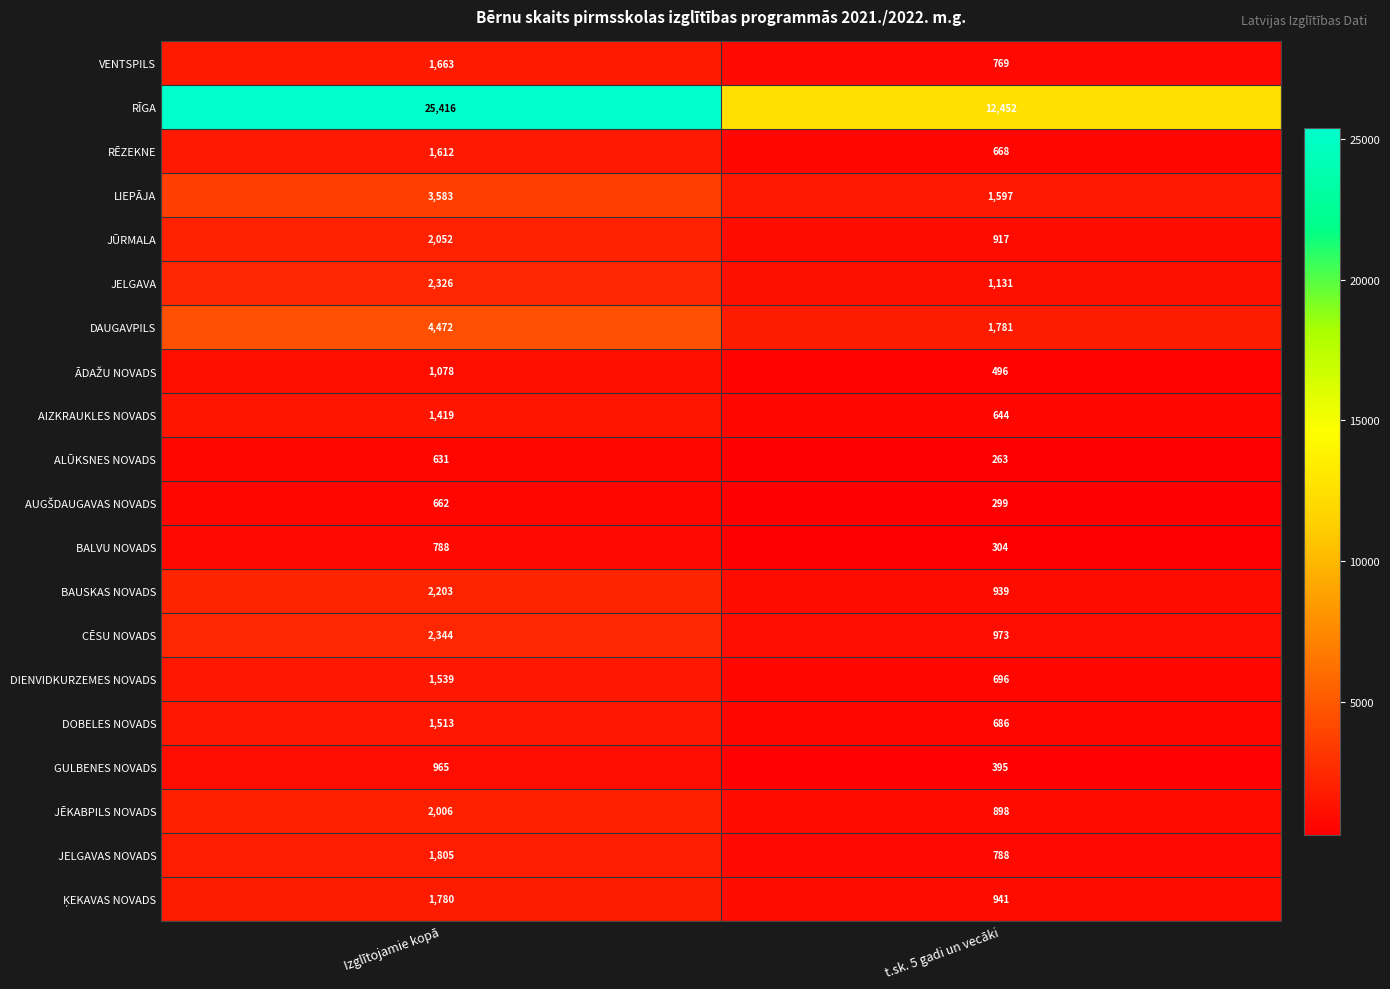

At which category is the sum across all series the highest?

Izglītojamie kopā